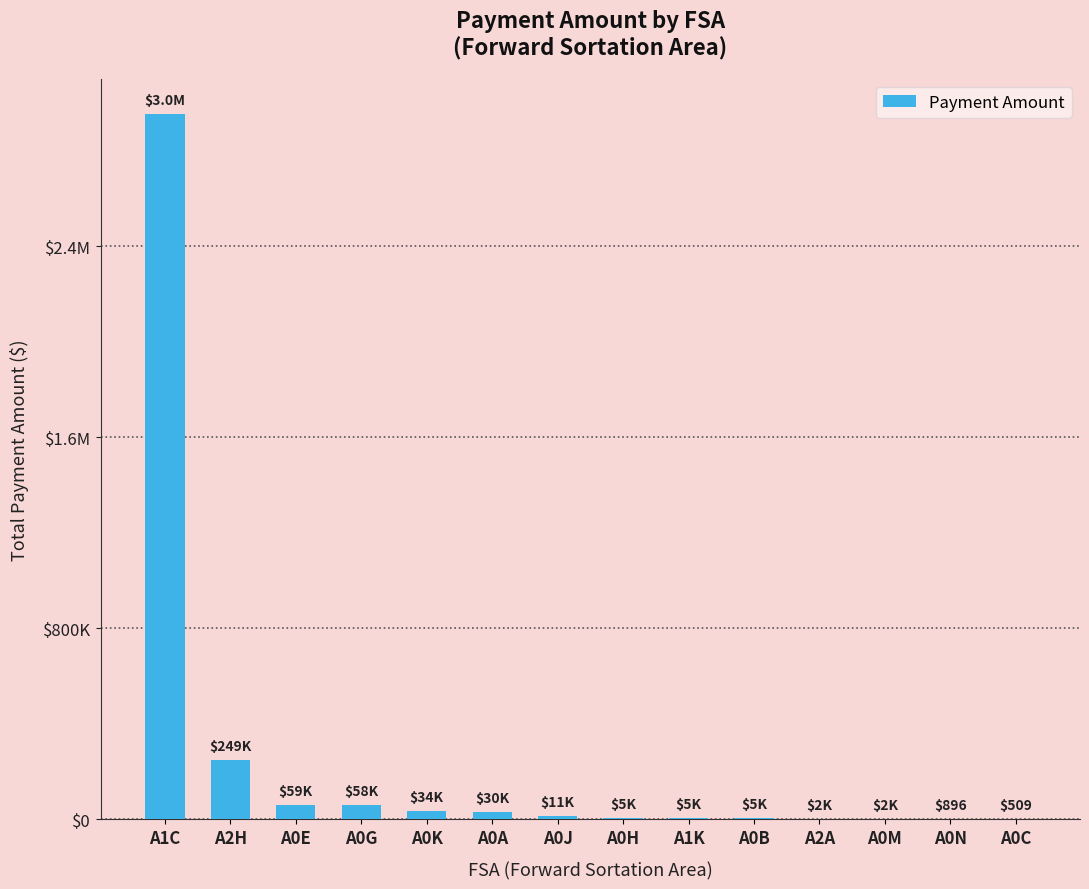

Where does the data first go above 11483?

A1C